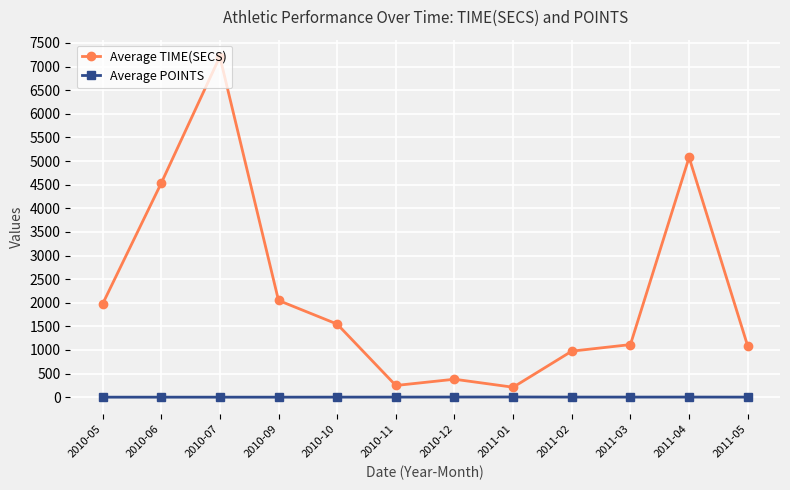

Between 2010-07 and 2010-11, which series saw the biggest shift?

Average TIME(SECS)